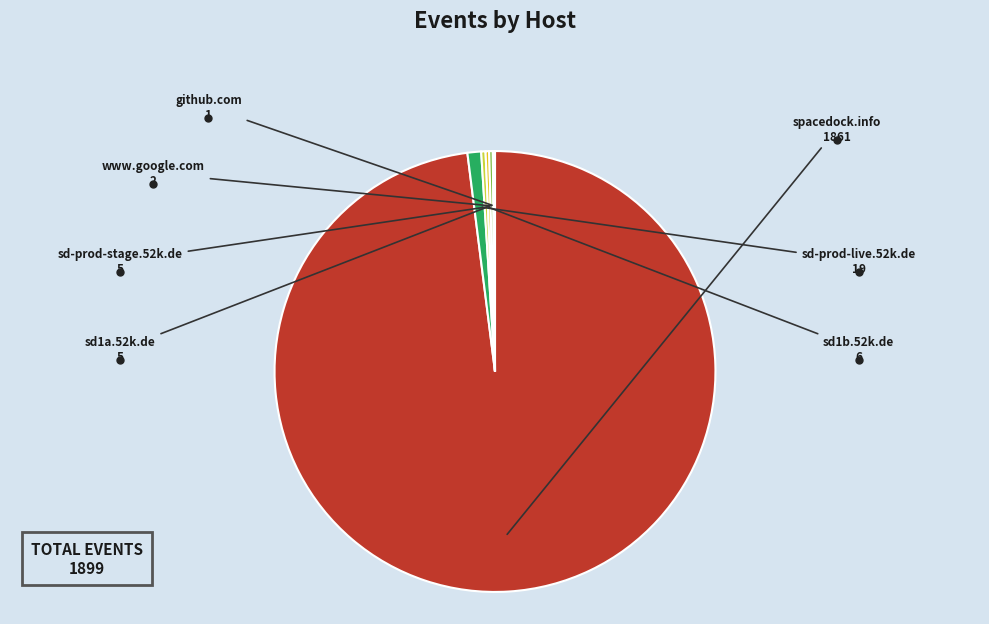

Is there any slice that represents more than half of the pie?

Yes